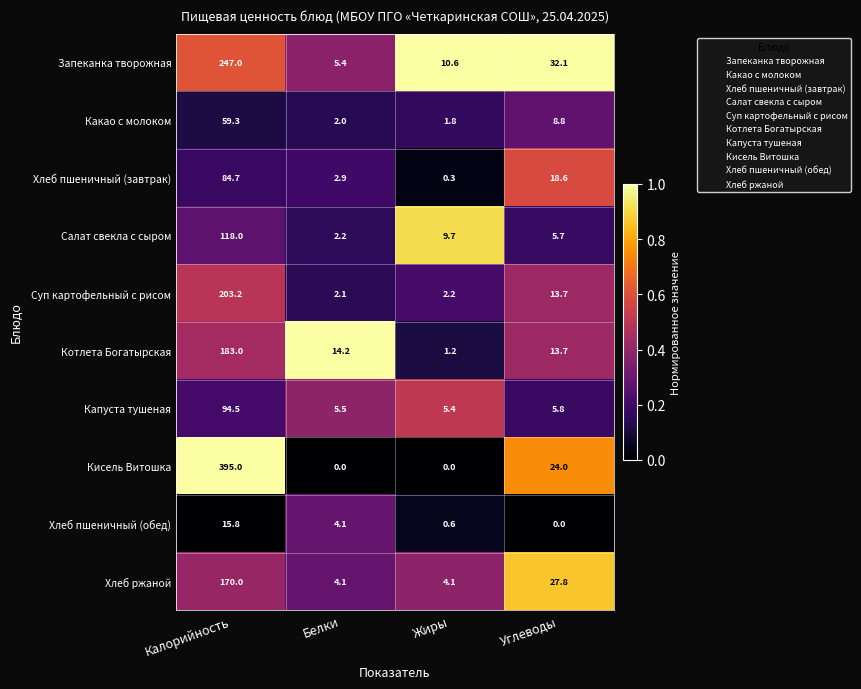

What is the maximum value for Запеканка творожная?

247.0